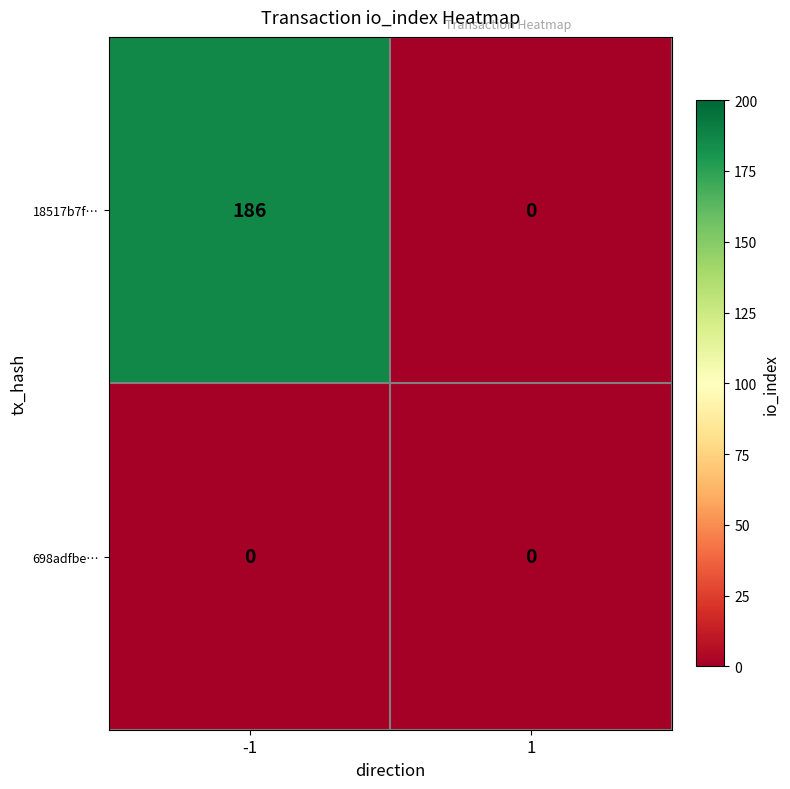

What is the difference between the maximum and minimum values in the 18517b7f… series?

186